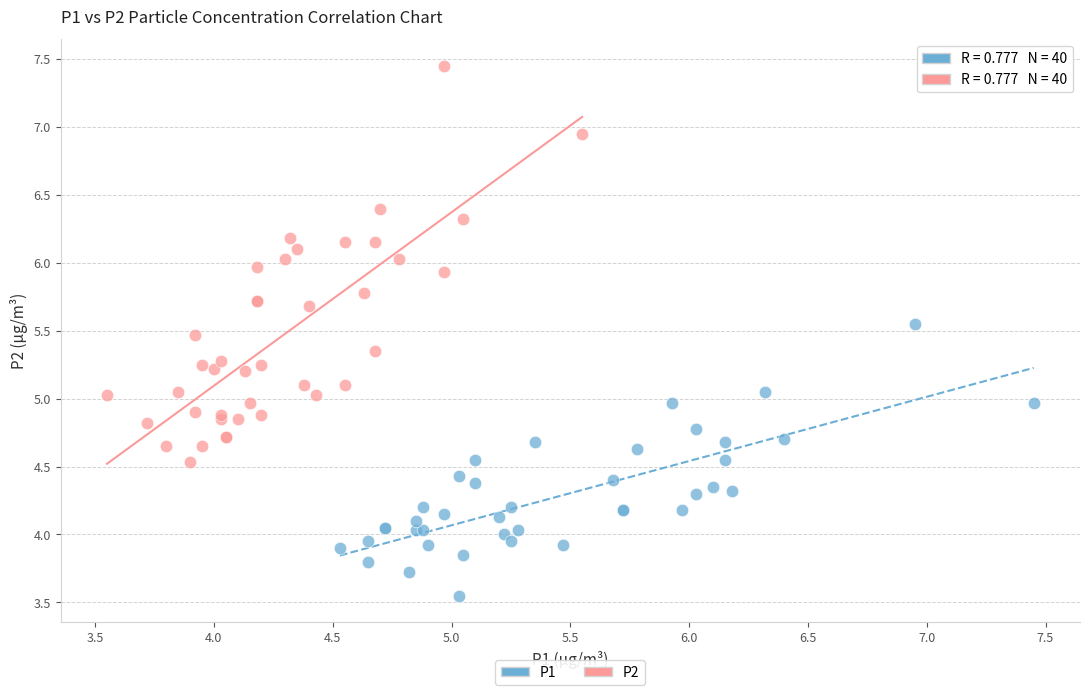

Which series reaches the maximum Y coordinate?

P2